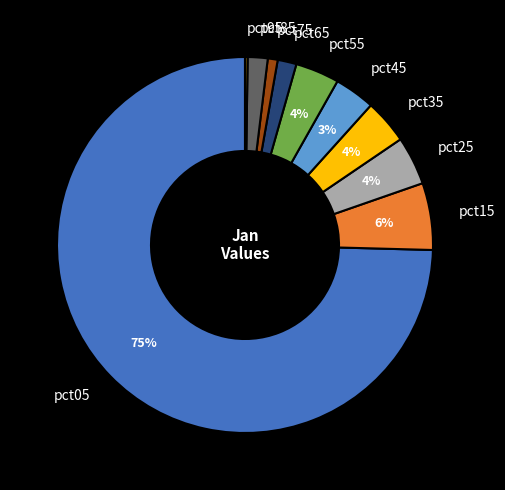

Which slice is the largest?

pct05